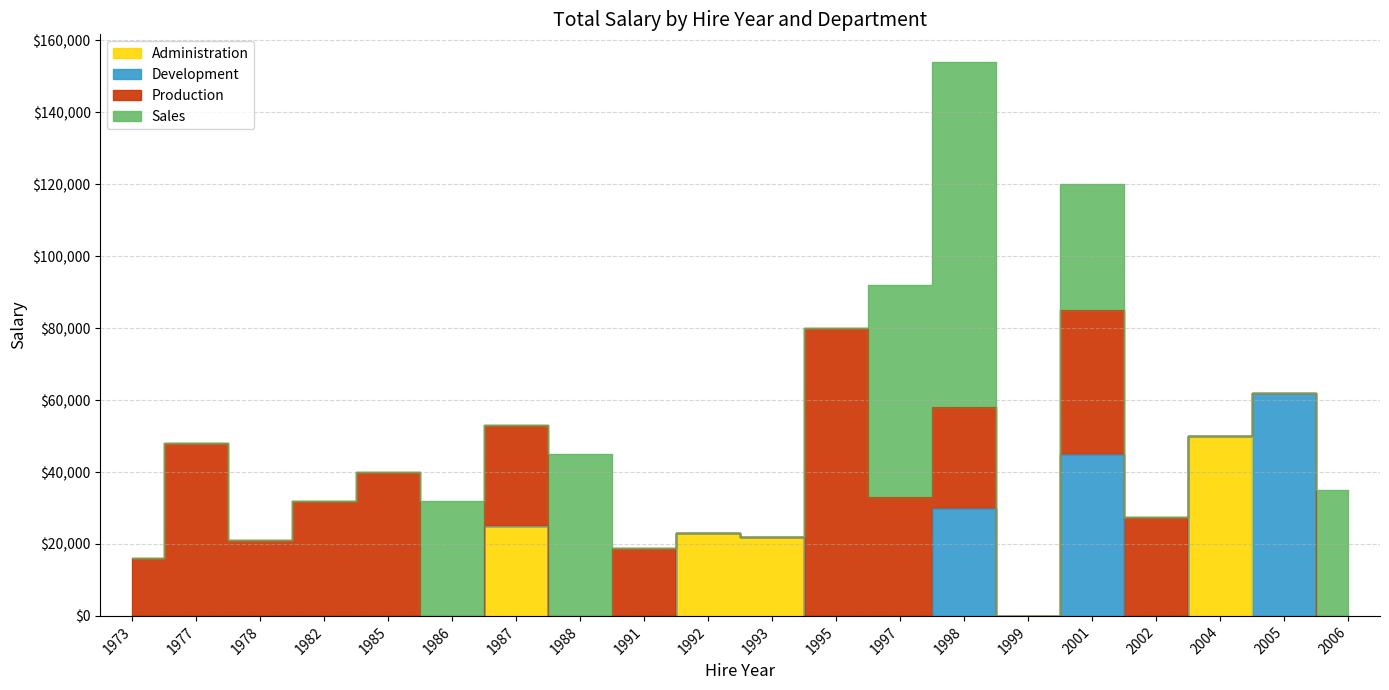

What is the difference between the maximum and minimum values in the Administration series?

50000